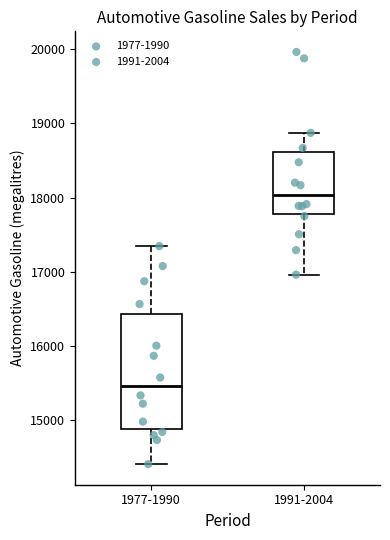

Which box's median line is the lowest?

1977-1990